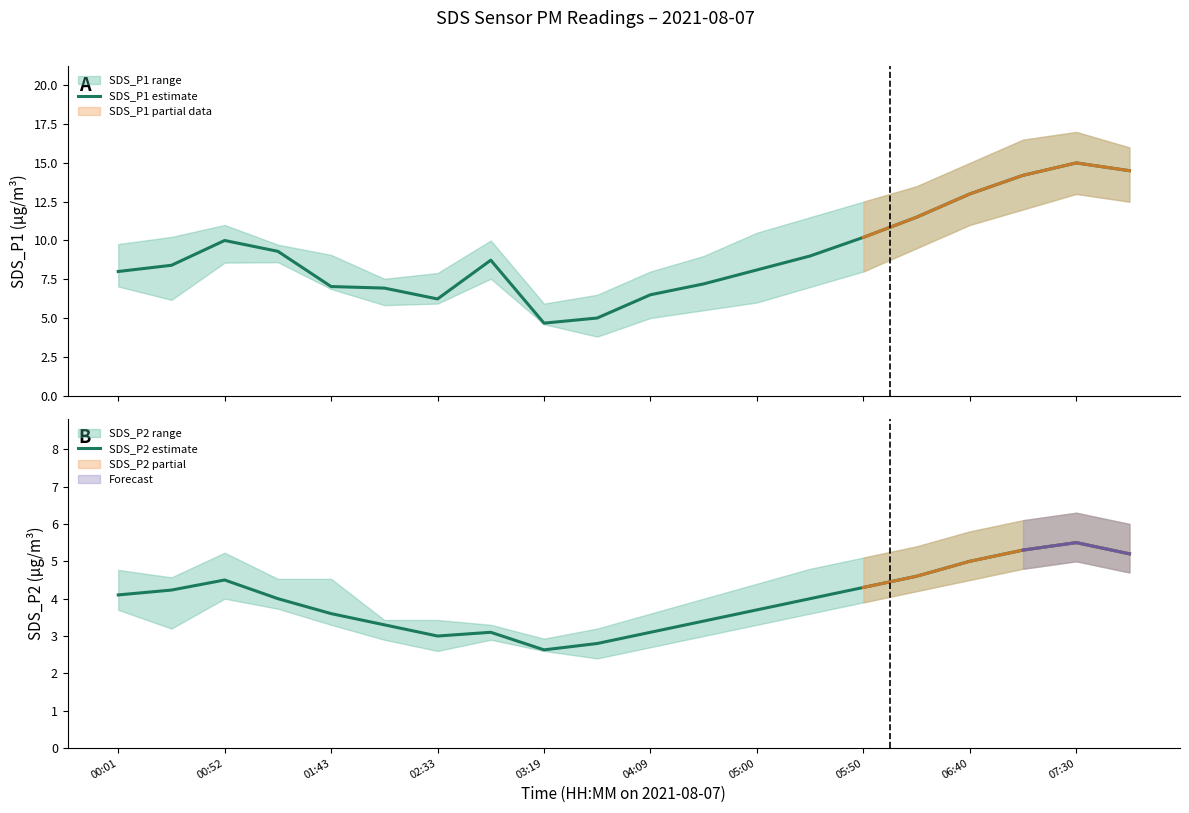

What is the sum of all SDS_P1 estimate values?

183.5